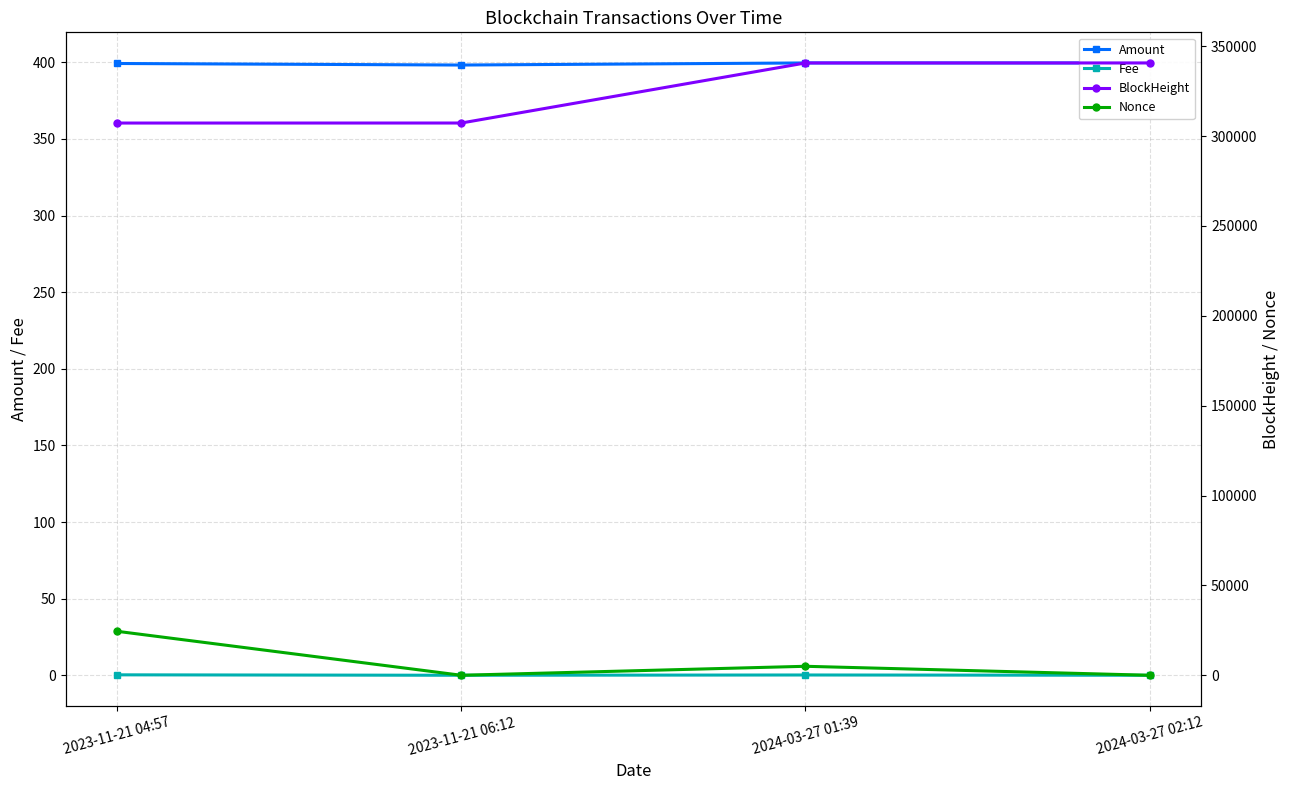

Where is Nonce nearest to the value 12231?

2024-03-27 01:39